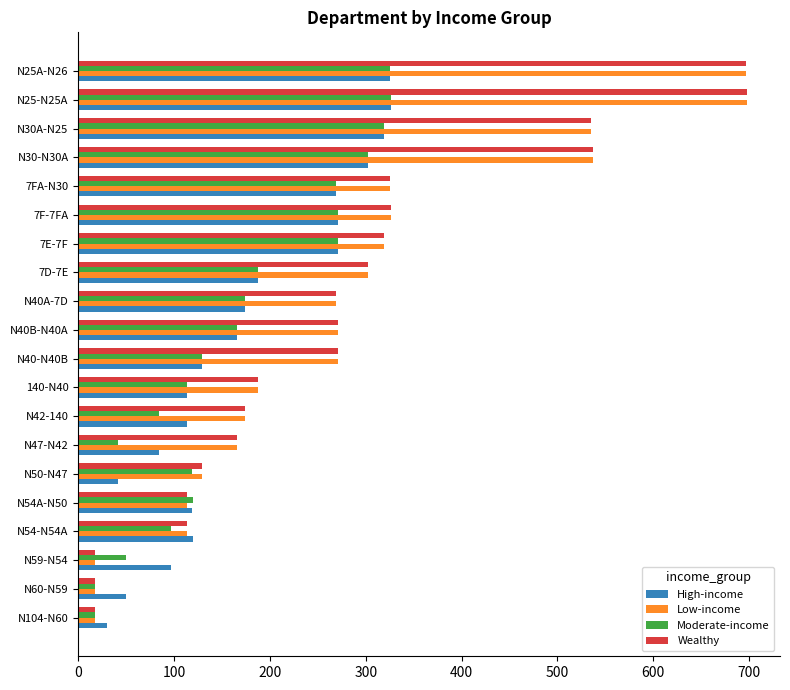

What are all the series names shown in the legend?

High-income, Low-income, Moderate-income, Wealthy